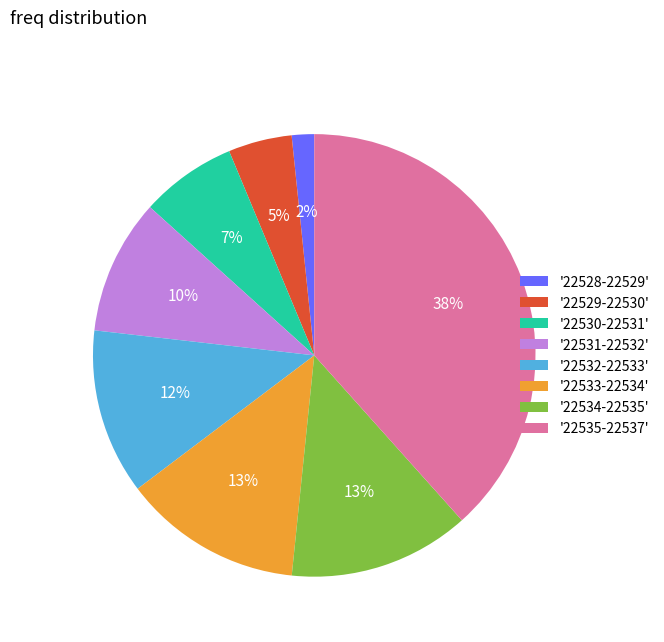

Between '22534-22535' and '22532-22533', which is larger?

'22534-22535'